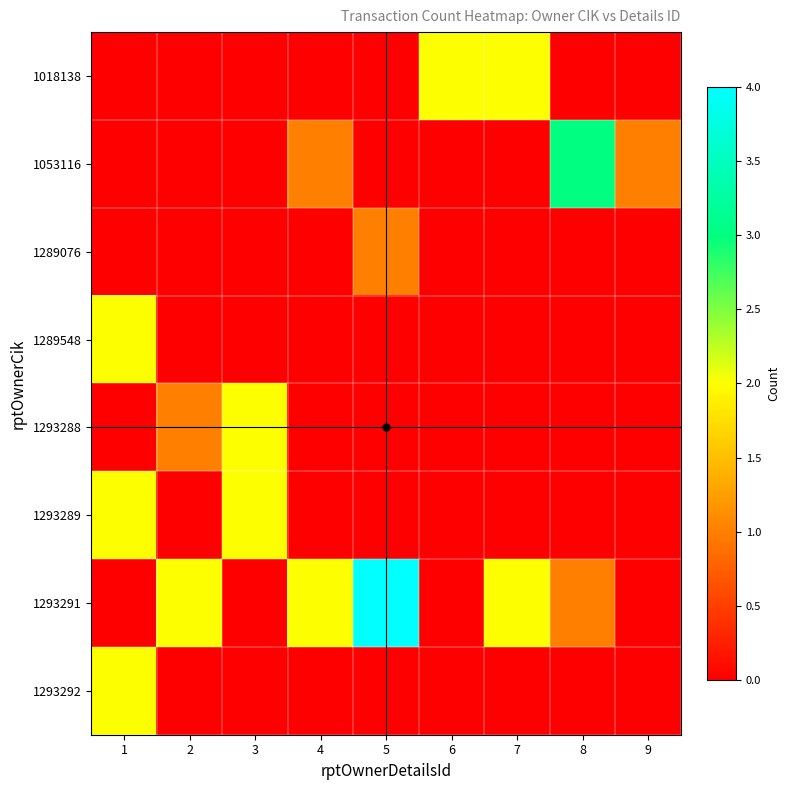

Which series has the largest total across all categories?

1293291